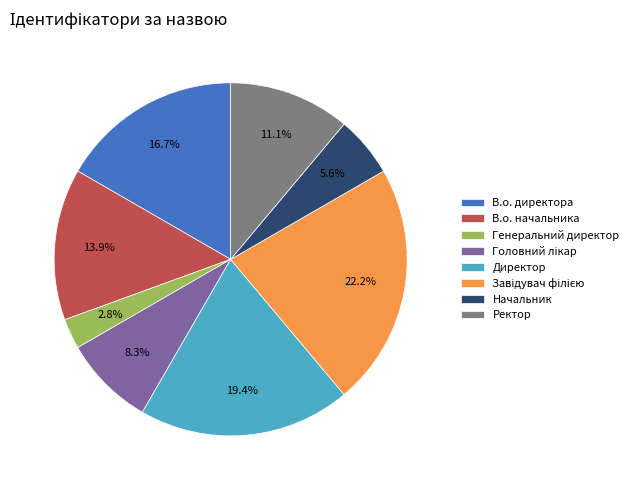

How many slices are in this pie chart?

8